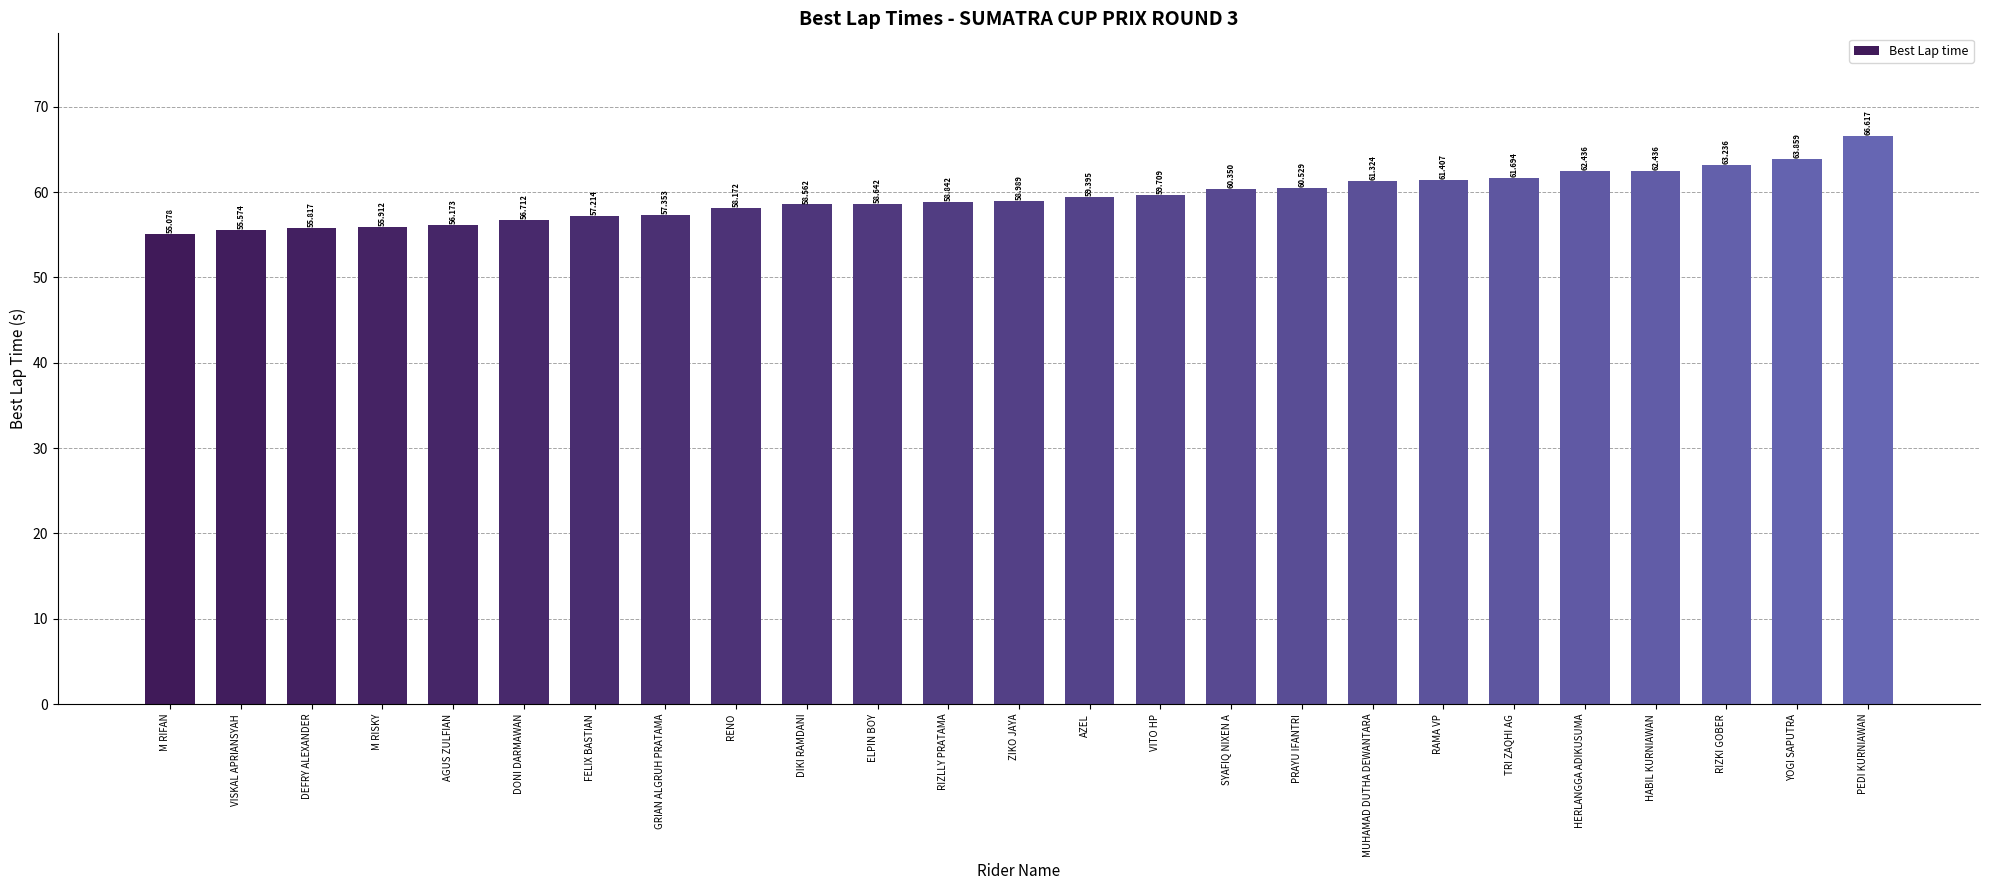

Read the value at SYAFIQ NIXEN A.

60.4